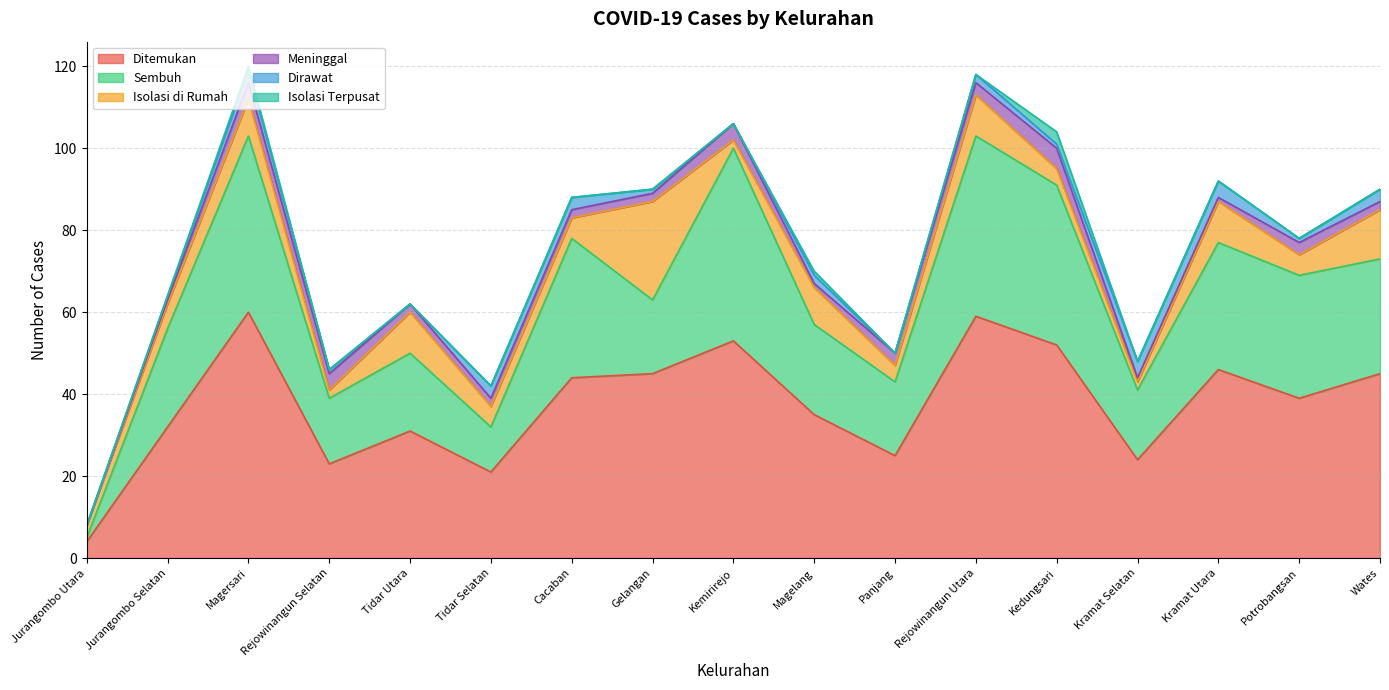

Reading left to right, extract all data points from this chart.

Ditemukan: Jurangombo Utara=4	Jurangombo Selatan=32	Magersari=60	Rejowinangun Selatan=23	Tidar Utara=31	Tidar Selatan=21	Cacaban=44	Gelangan=45	Kemirirejo=53	Magelang=35	Panjang=25	Rejowinangun Utara=59	Kedungsari=52	Kramat Selatan=24	Kramat Utara=46	Potrobangsan=39	Wates=45
Sembuh: Jurangombo Utara=1	Jurangombo Selatan=24	Magersari=43	Rejowinangun Selatan=16	Tidar Utara=19	Tidar Selatan=11	Cacaban=34	Gelangan=18	Kemirirejo=47	Magelang=22	Panjang=18	Rejowinangun Utara=44	Kedungsari=39	Kramat Selatan=17	Kramat Utara=31	Potrobangsan=30	Wates=28
Isolasi di Rumah: Jurangombo Utara=3	Jurangombo Selatan=6	Magersari=9	Rejowinangun Selatan=2	Tidar Utara=10	Tidar Selatan=5	Cacaban=5	Gelangan=24	Kemirirejo=2	Magelang=9	Panjang=4	Rejowinangun Utara=10	Kedungsari=4	Kramat Selatan=2	Kramat Utara=10	Potrobangsan=5	Wates=12
Meninggal: Jurangombo Utara=0	Jurangombo Selatan=1	Magersari=4	Rejowinangun Selatan=4	Tidar Utara=2	Tidar Selatan=2	Cacaban=2	Gelangan=2	Kemirirejo=4	Magelang=1	Panjang=3	Rejowinangun Utara=3	Kedungsari=5	Kramat Selatan=1	Kramat Utara=1	Potrobangsan=3	Wates=2
Dirawat: Jurangombo Utara=0	Jurangombo Selatan=1	Magersari=3	Rejowinangun Selatan=1	Tidar Utara=0	Tidar Selatan=3	Cacaban=3	Gelangan=1	Kemirirejo=0	Magelang=2	Panjang=0	Rejowinangun Utara=2	Kedungsari=1	Kramat Selatan=4	Kramat Utara=4	Potrobangsan=1	Wates=3
Isolasi Terpusat: Jurangombo Utara=0	Jurangombo Selatan=0	Magersari=1	Rejowinangun Selatan=0	Tidar Utara=0	Tidar Selatan=0	Cacaban=0	Gelangan=0	Kemirirejo=0	Magelang=1	Panjang=0	Rejowinangun Utara=0	Kedungsari=3	Kramat Selatan=0	Kramat Utara=0	Potrobangsan=0	Wates=0